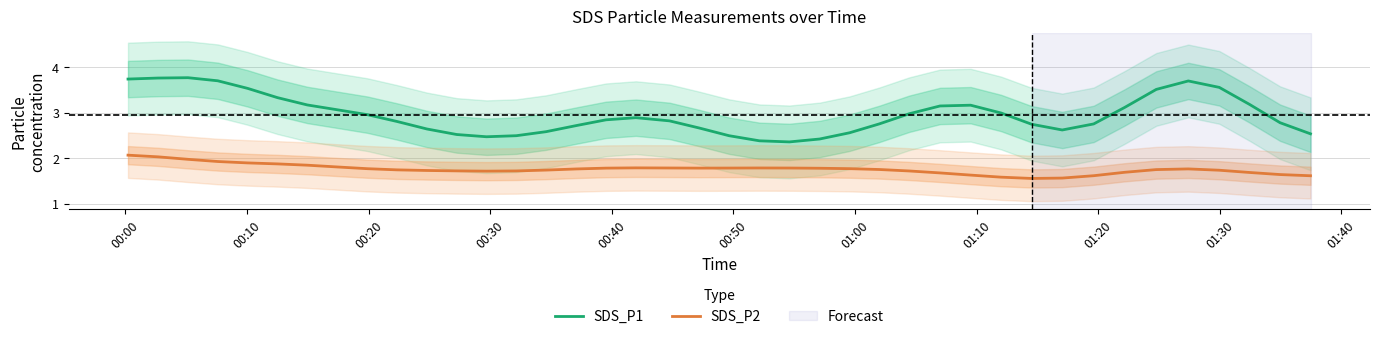

What is the highest value of the SDS_P1 series?

3.8